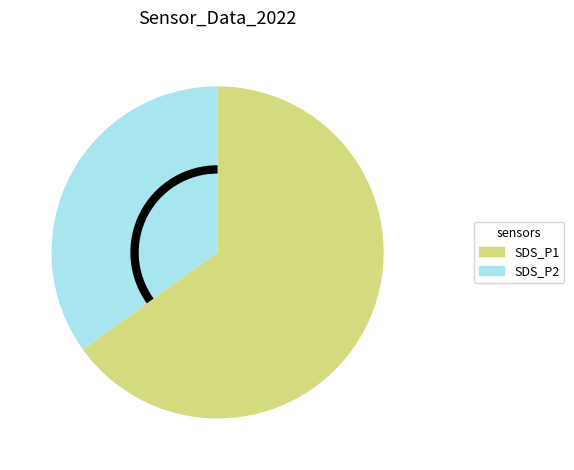

Approximately how many times larger is the value at SDS_P1 compared to SDS_P2?

1.9